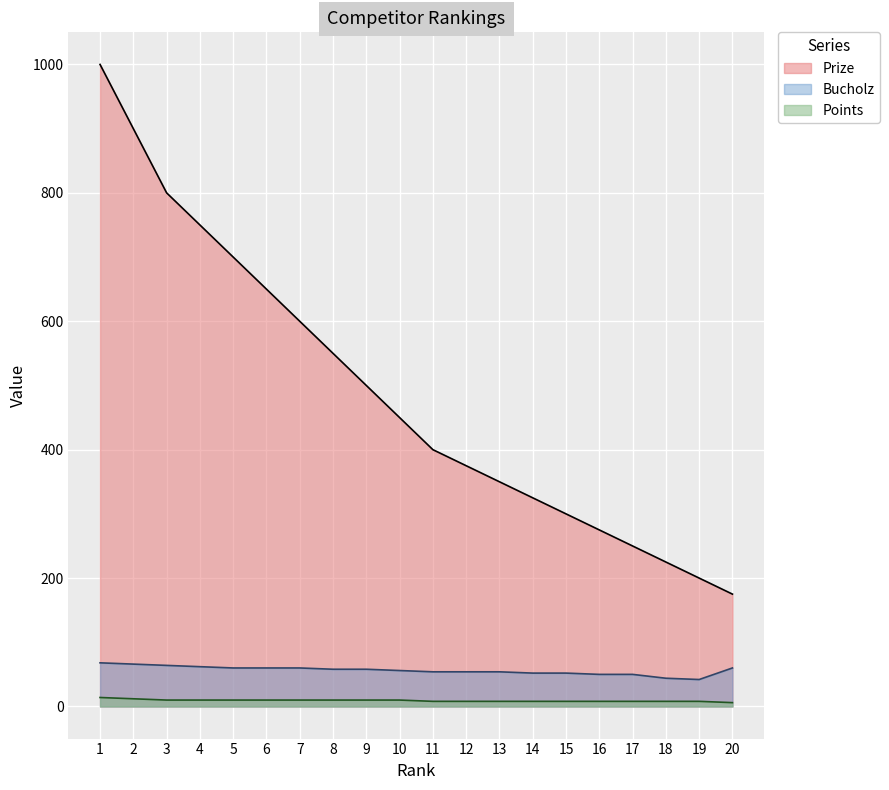

What is the sum of the Prize values at 12 and 5?

1075